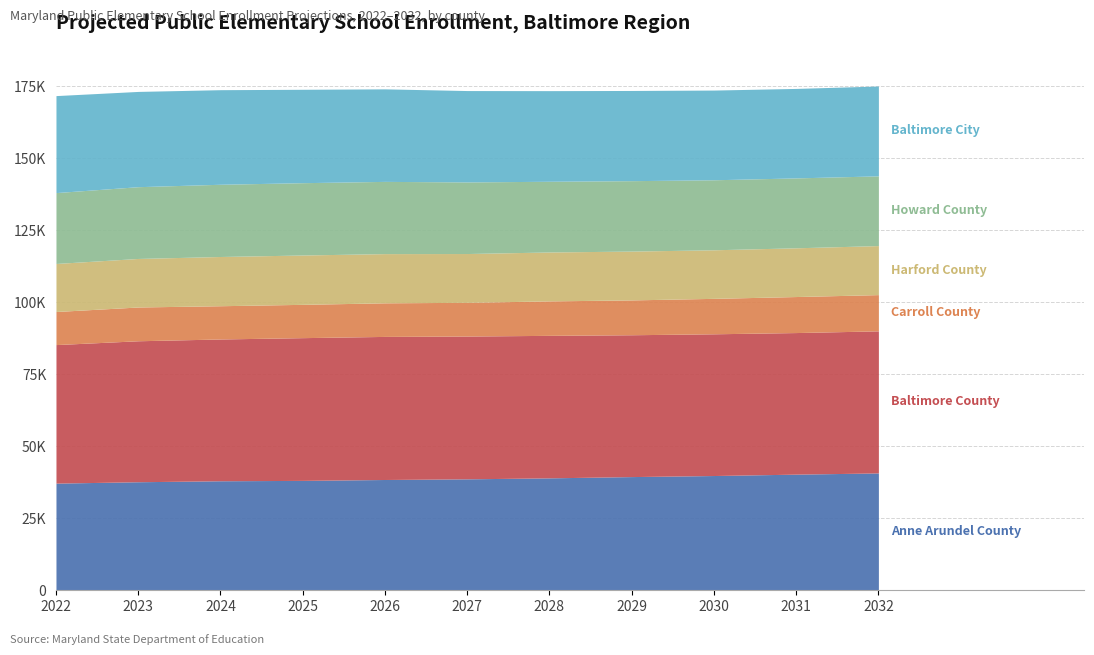

How many data points does each series have?

11